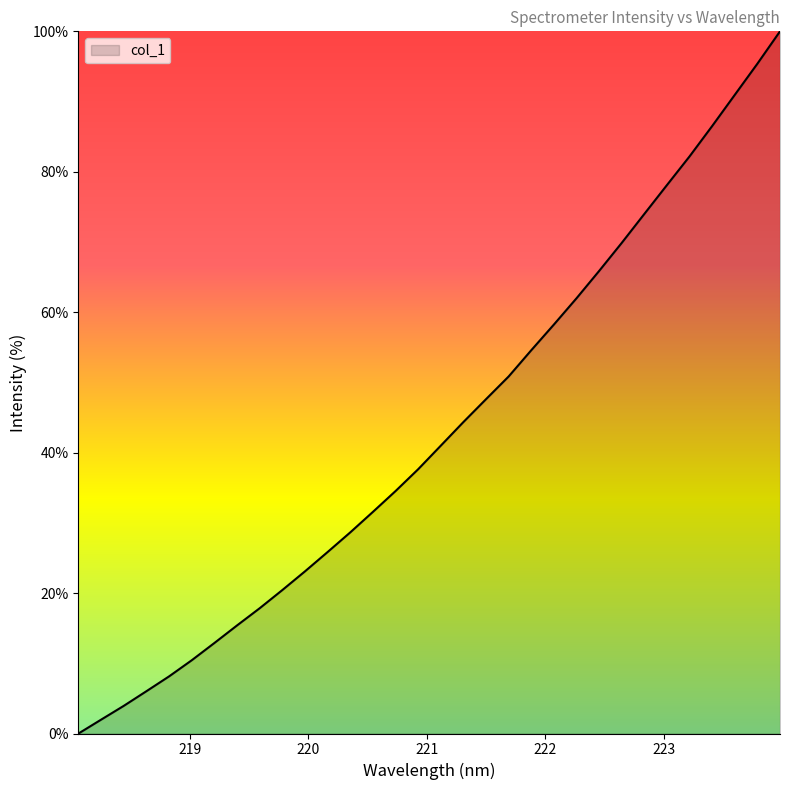

What is the maximum value shown in the chart?

100.0